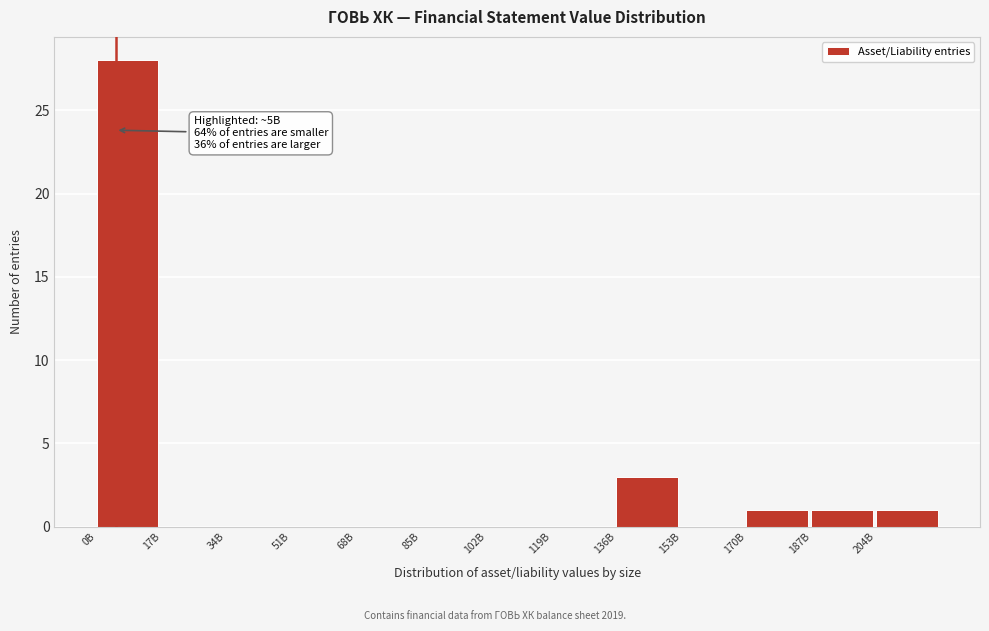

Reading right to left, list all the values displayed in this chart.

204B=1	187B=1	170B=1	153B=0	136B=3	119B=0	102B=0	85B=0	68B=0	51B=0	34B=0	17B=0	0B=28